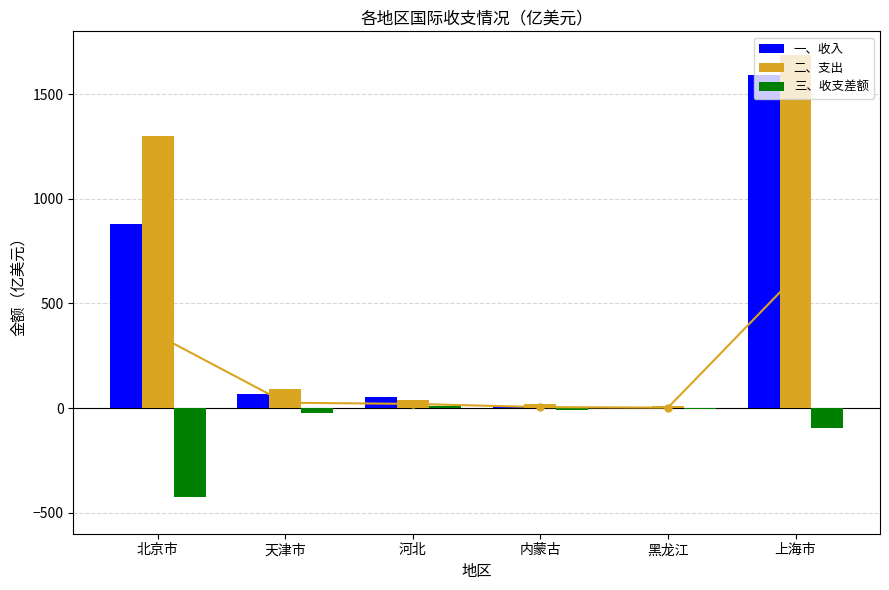

What is the label of the 5th bar from the left?

黑龙江